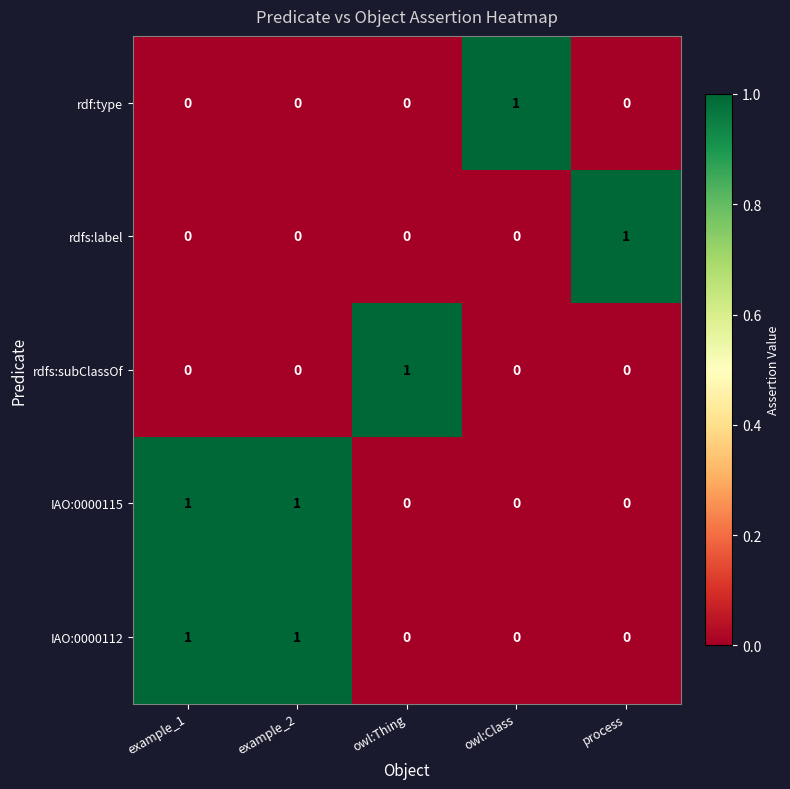

At which label does rdfs:label reach its peak?

process